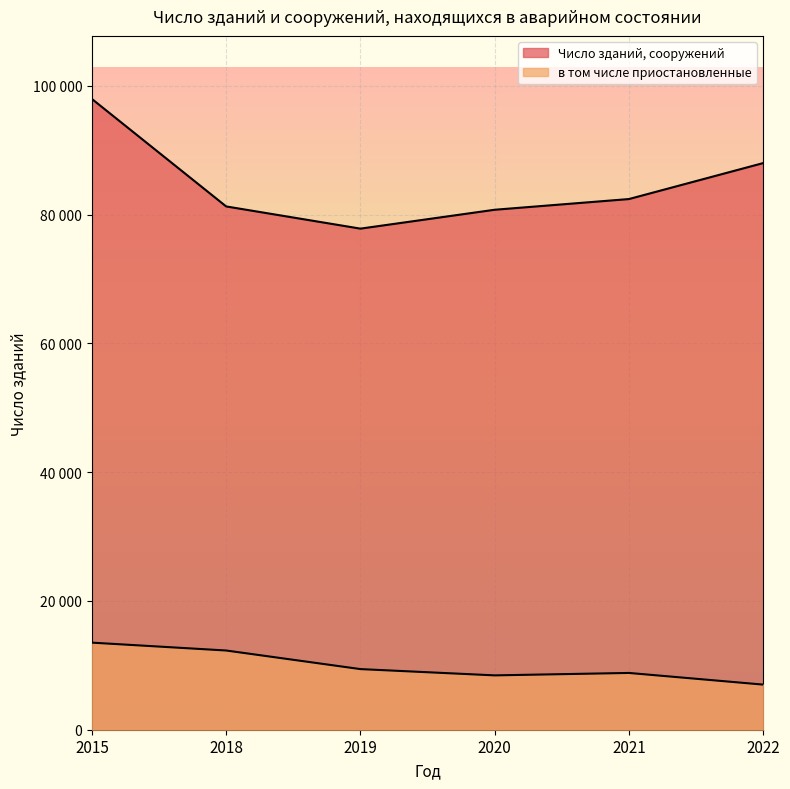

Count the number of data series in this chart.

2